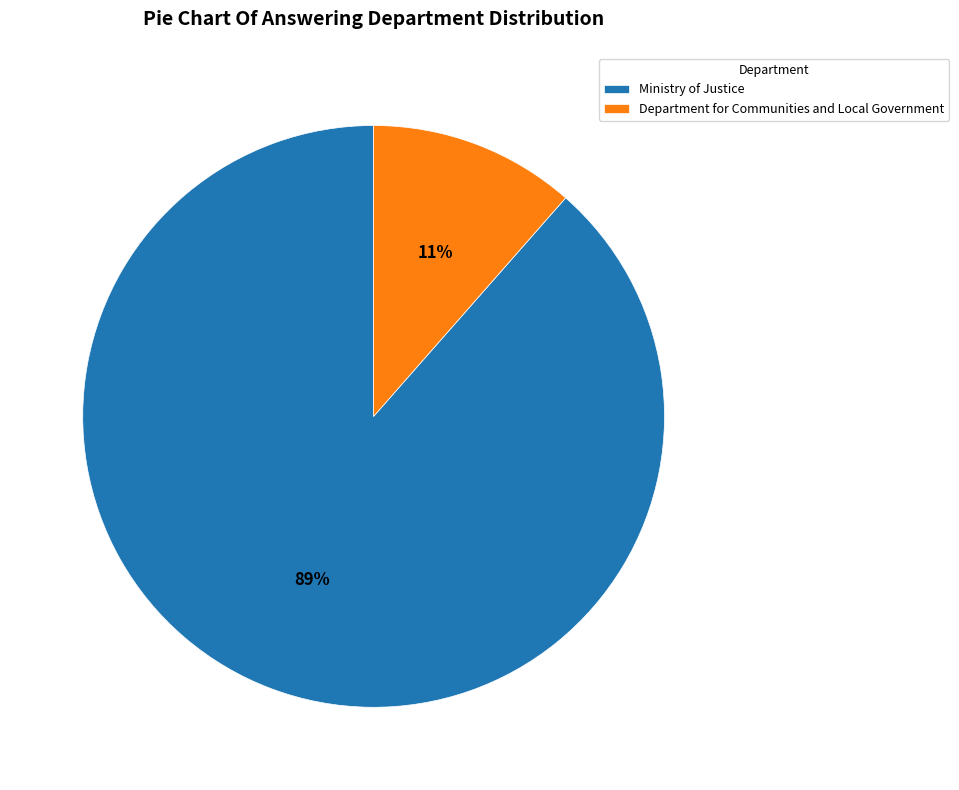

To the nearest percent, what is the average slice percentage?

50%